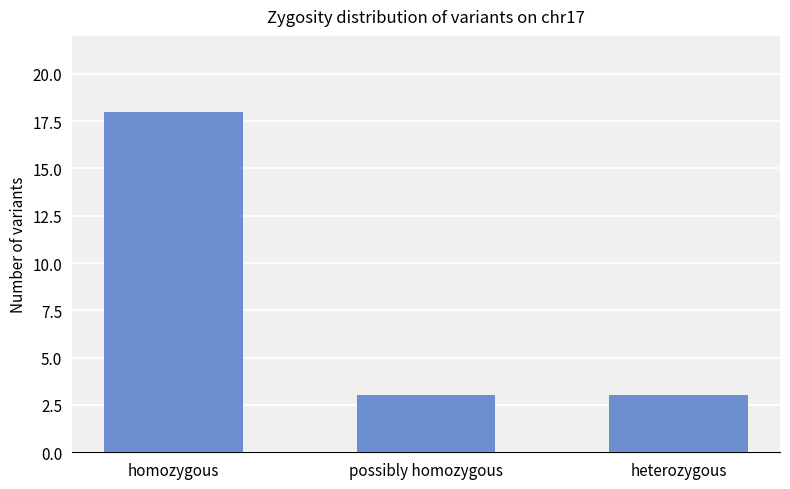

What is the greatest value displayed?

18